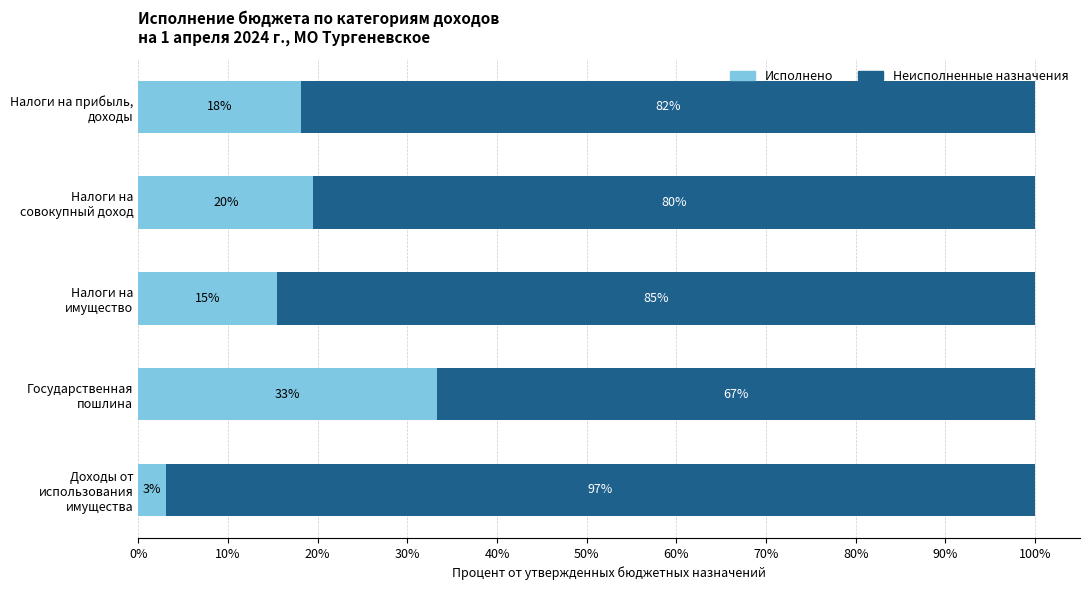

Reading right to left, list all the values displayed in this chart.

Исполнено: 3.1	33.3	15.5	19.5	18.1
Неисполненные назначения: 96.9	66.7	84.5	80.5	81.9